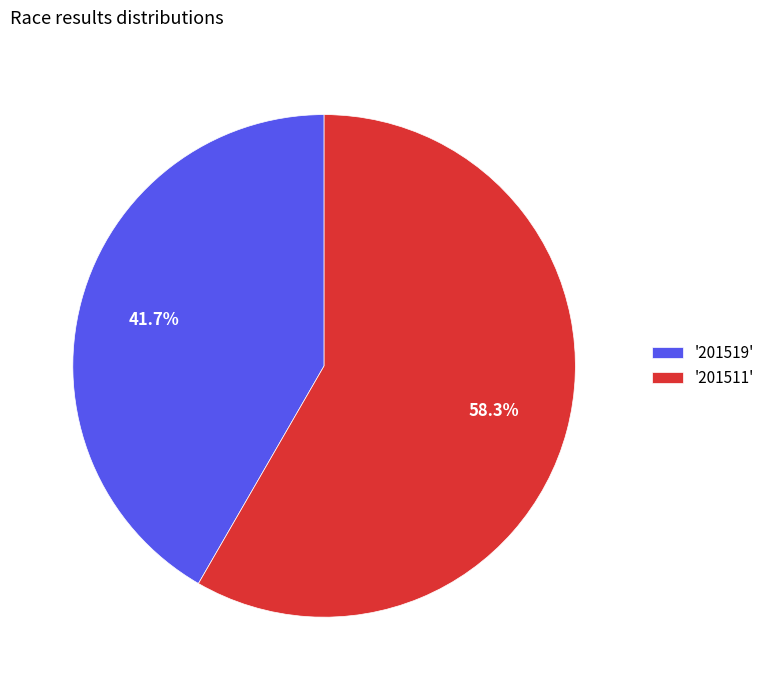

Between '201519' and '201511', which is larger?

'201511'